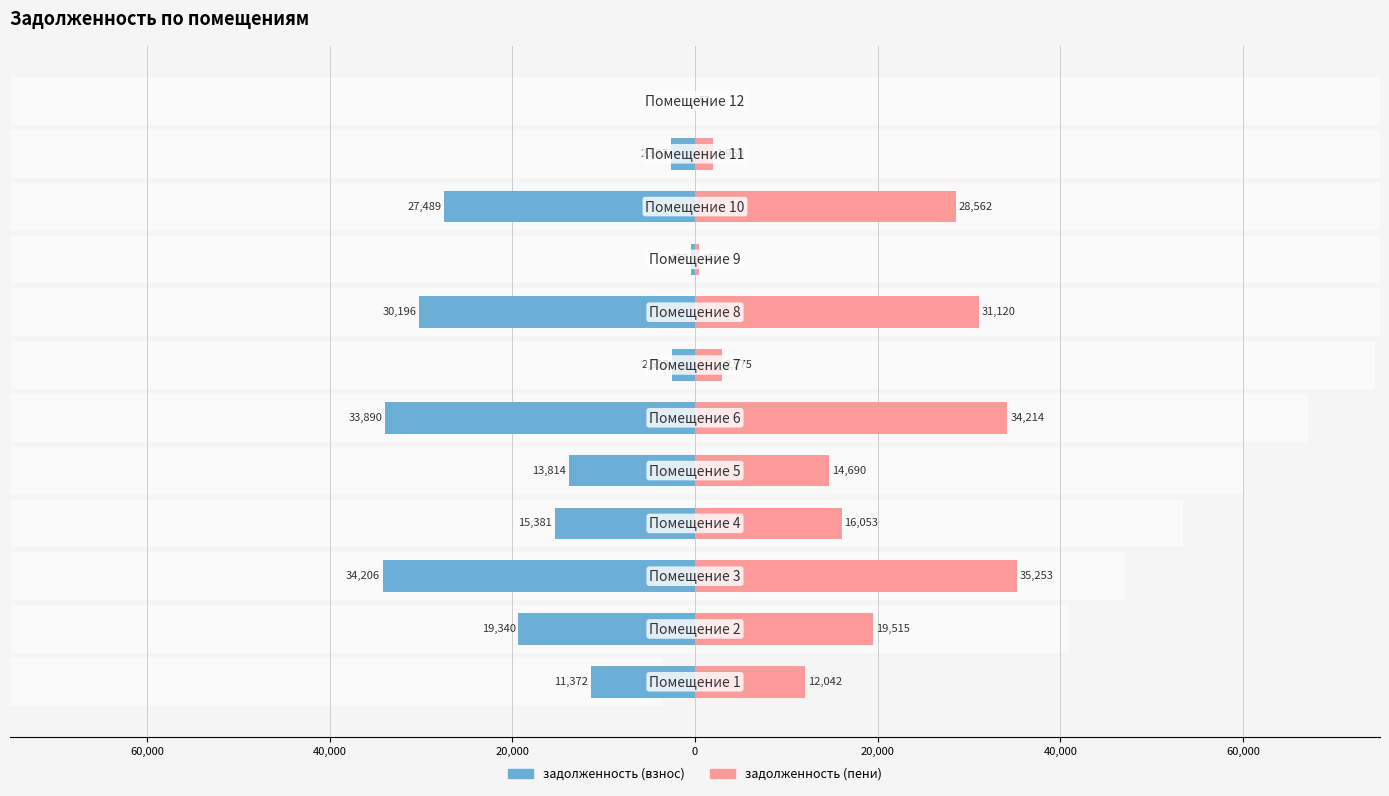

Rank the series by their maximum value, from lowest to highest.

задолженность (взнос), задолженность (пени)